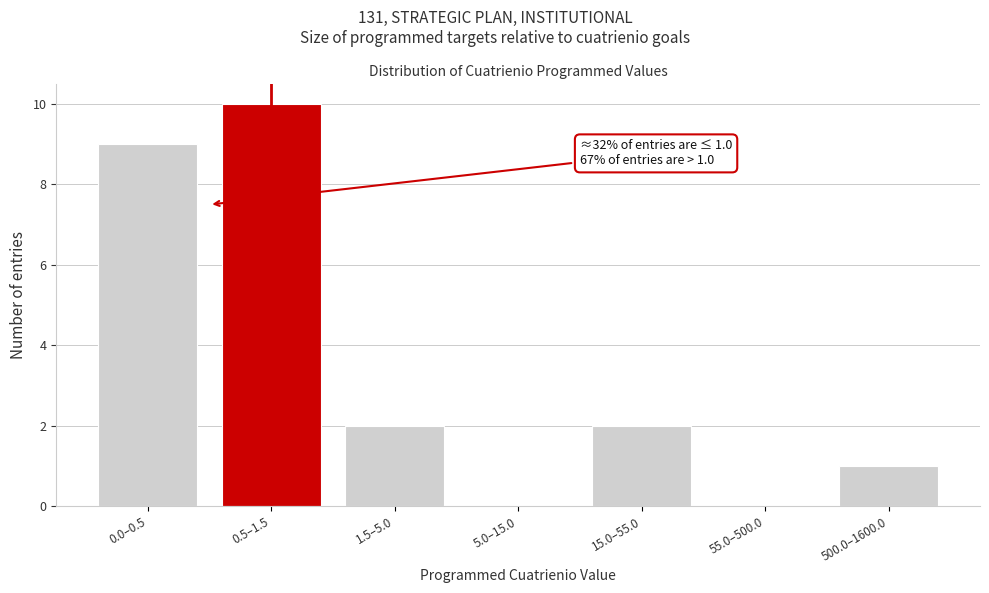

Reading left to right, what are all the values shown in this chart?

0.0–0.5=9	0.5–1.5=10	1.5–5.0=2	5.0–15.0=0	15.0–55.0=2	55.0–500.0=0	500.0–1600.0=1